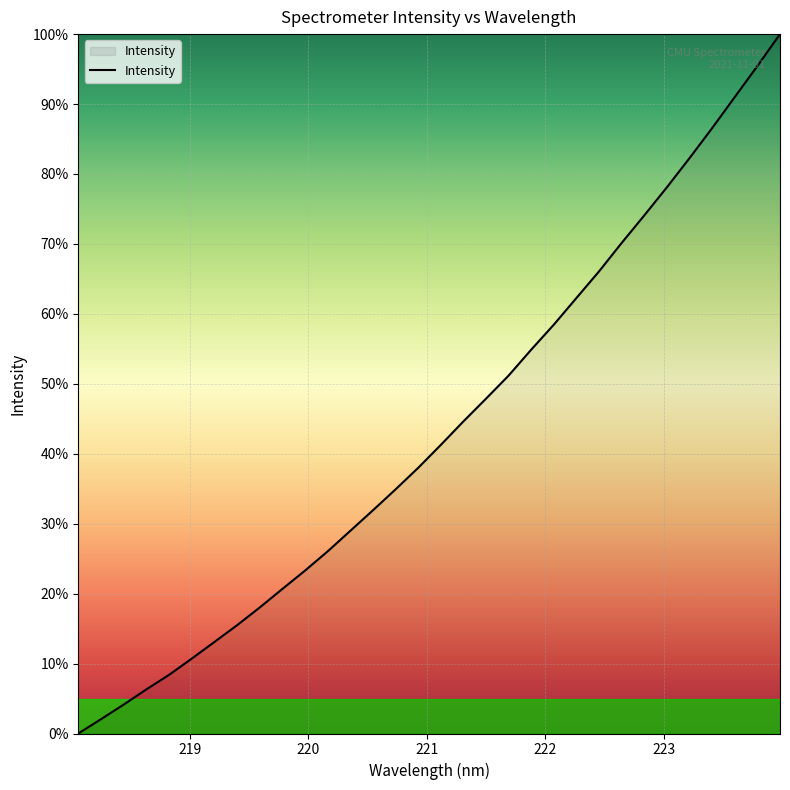

What is the greatest value displayed?

100.0